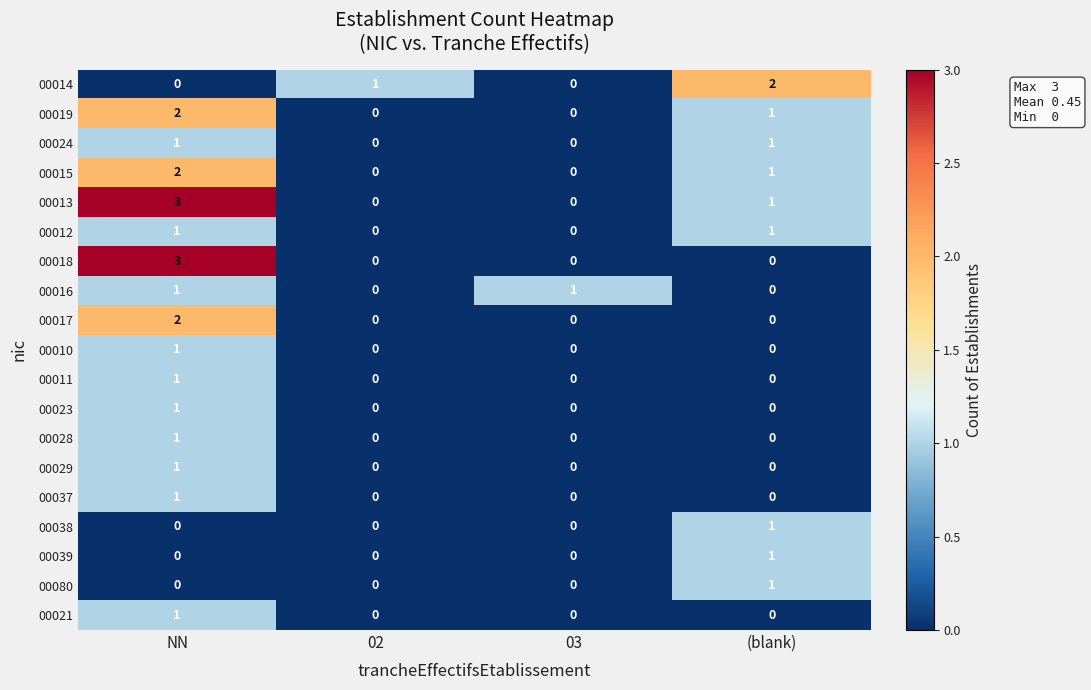

At which category is the sum across all series the highest?

NN